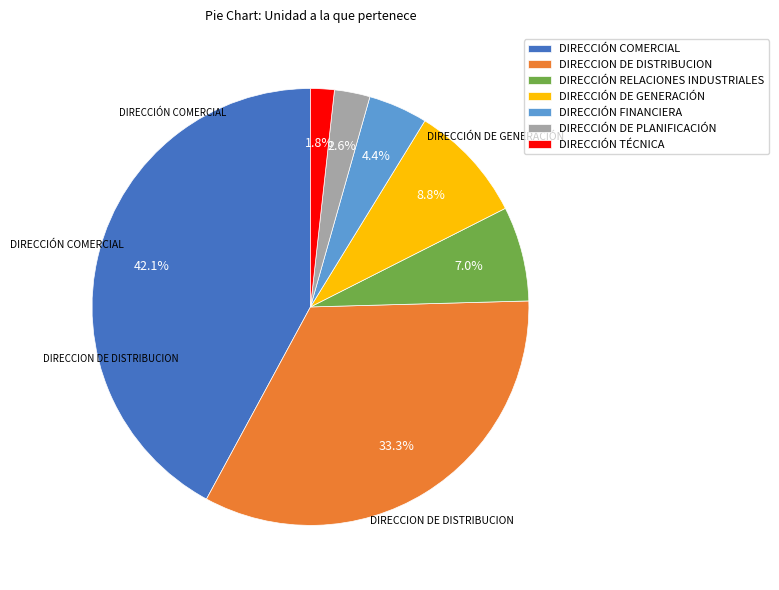

To the nearest percent, what is the average slice percentage?

14%